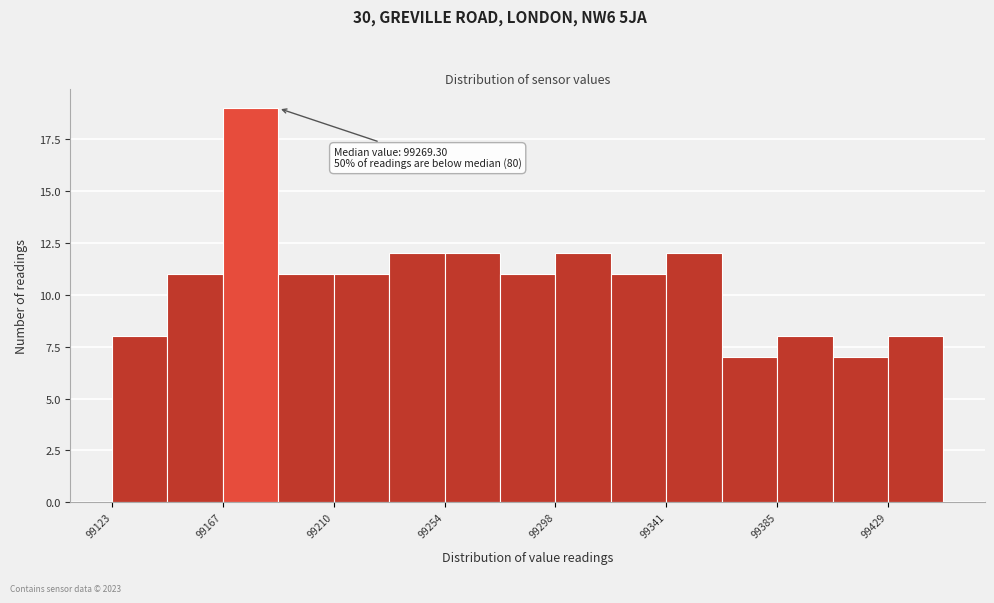

Over which range of the x-axis is the bar tallest?

99165 to 99190